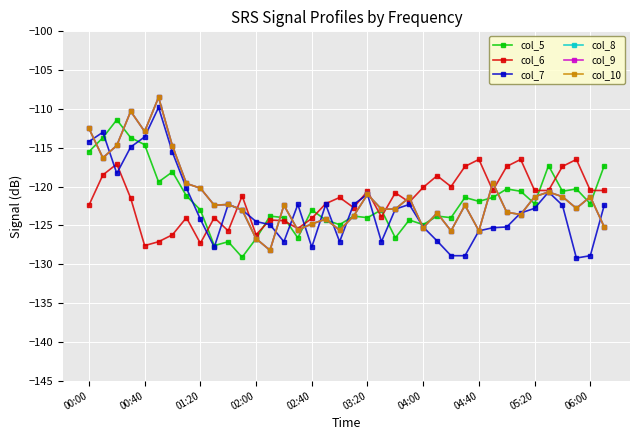

What is the value of the col_10 point at the 10th from the left?

-122.4